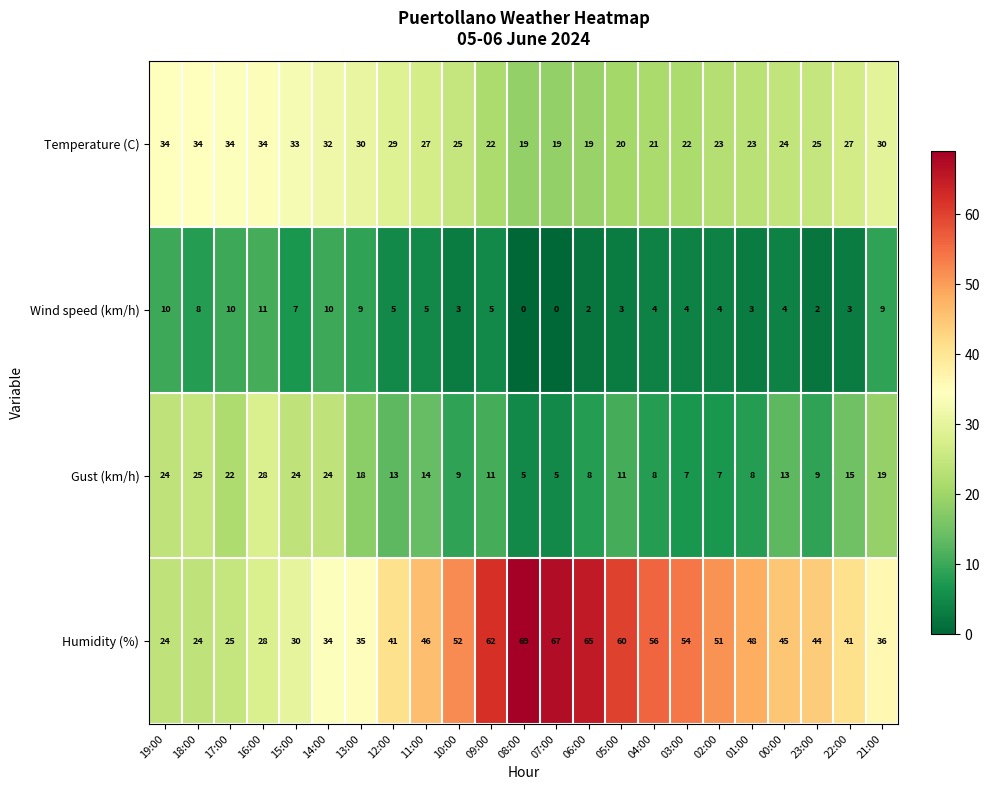

Is it true that Humidity (%) equals 24 at 19:00?

True